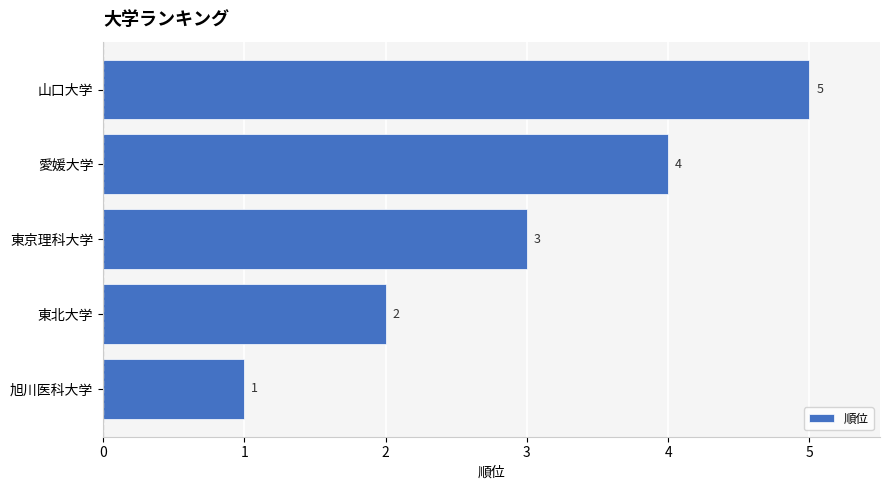

What is the sum of the values at 愛媛大学 and 旭川医科大学?

5